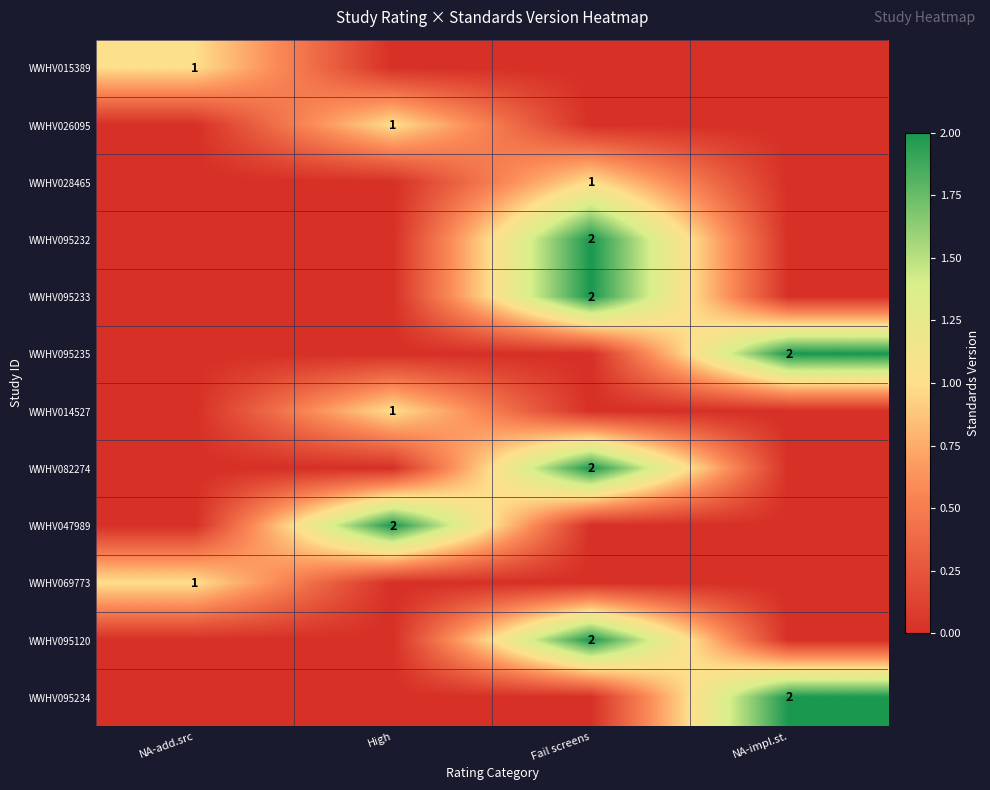

The WWHV095120 series shows 2 at Fail screens. True or false?

True